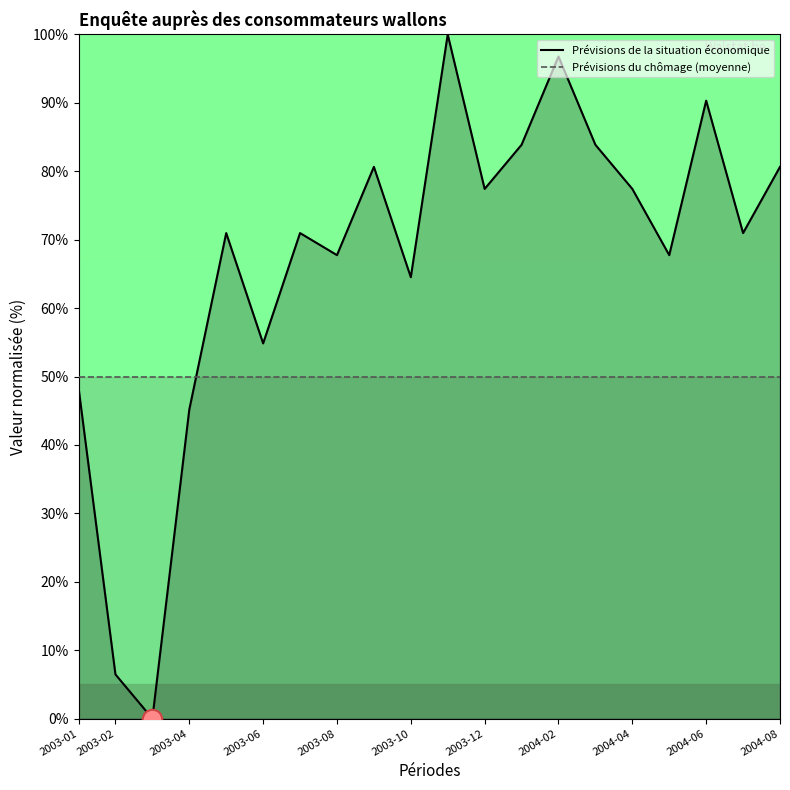

What is the difference between the maximum and minimum values in the Prévisions de la situation économique series?

100.0